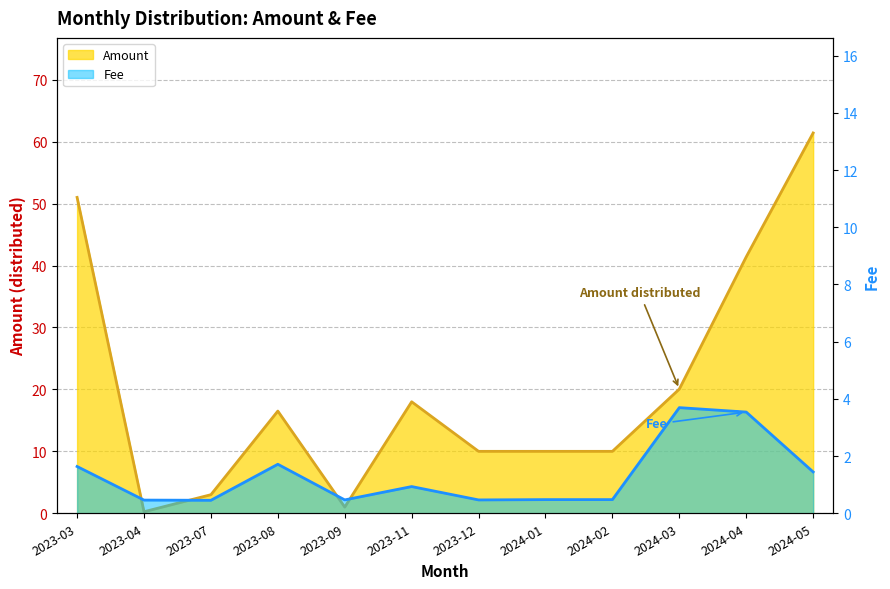

What are all the series names shown in the legend?

Amount, Fee